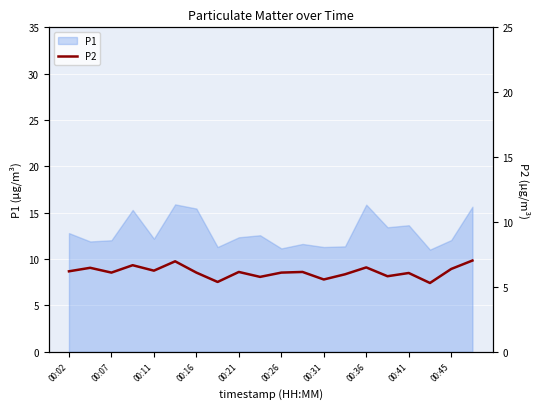

The value of P1 at 00:41 is 13.7. True or false?

True